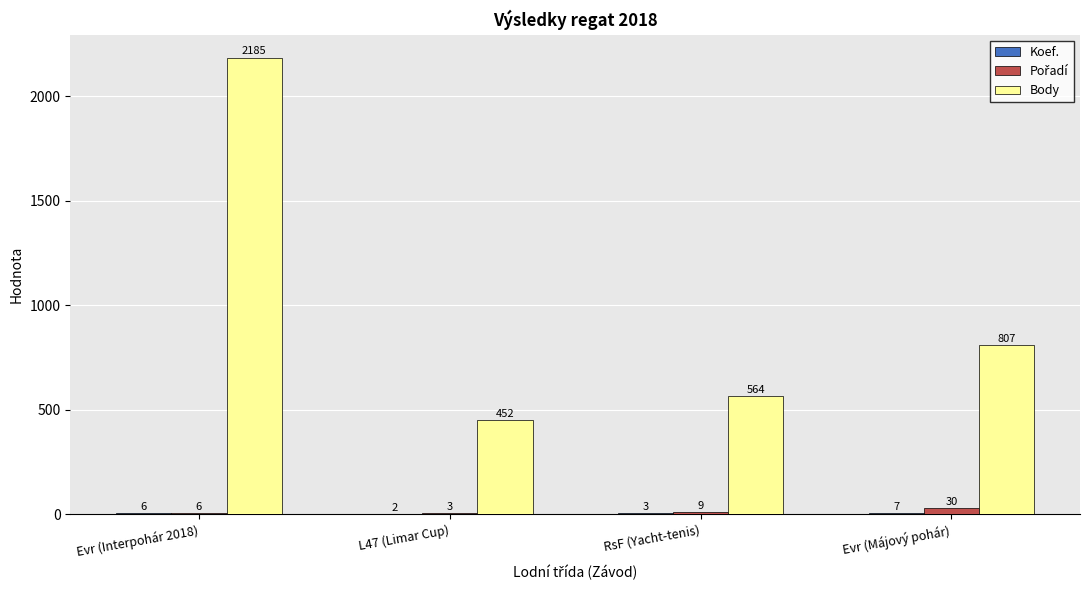

True or false: Body has a value of 1192 at Evr (Interpohár 2018).

False